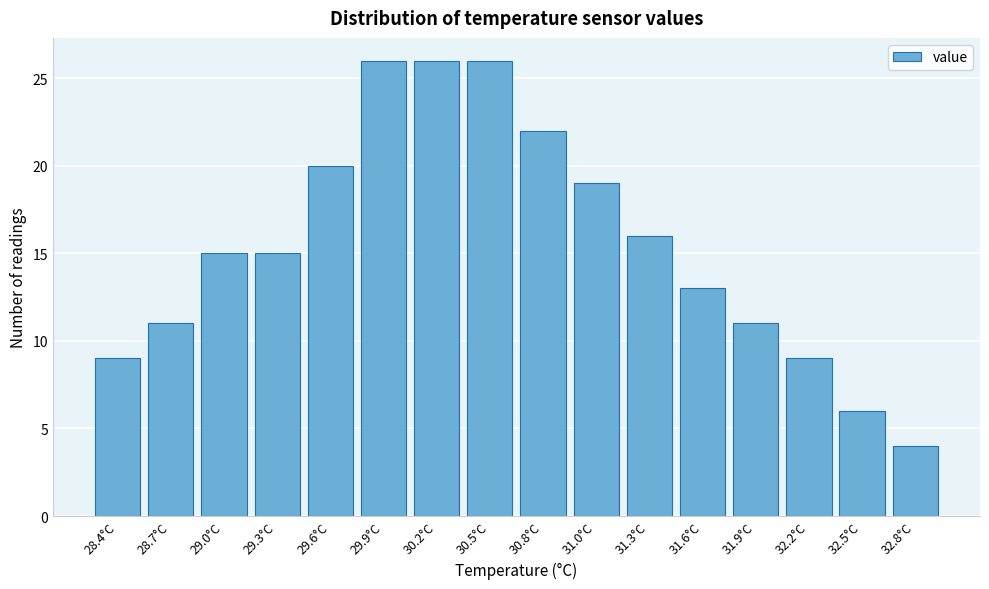

Reading left to right, extract all data points from this chart.

9	11	15	15	20	26	26	26	22	19	16	13	11	9	6	4